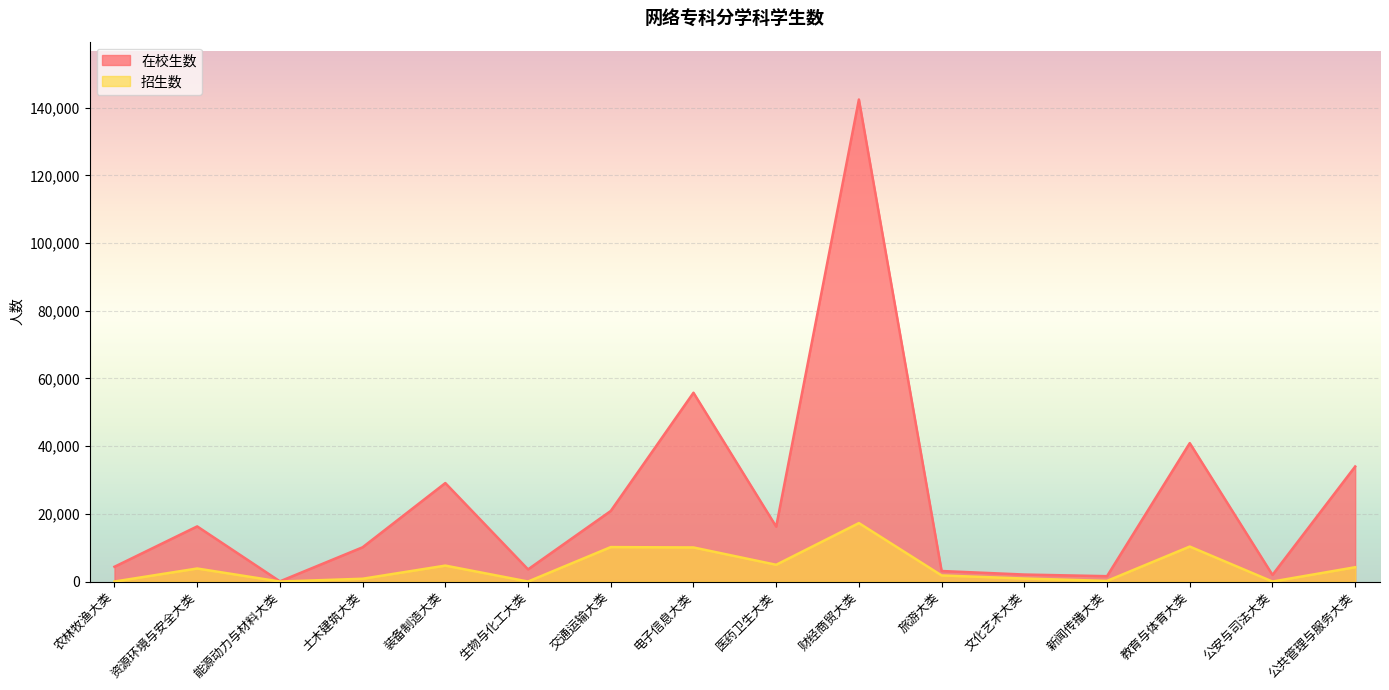

What is the spread (max minus min) of values at 交通运输大类?

10667